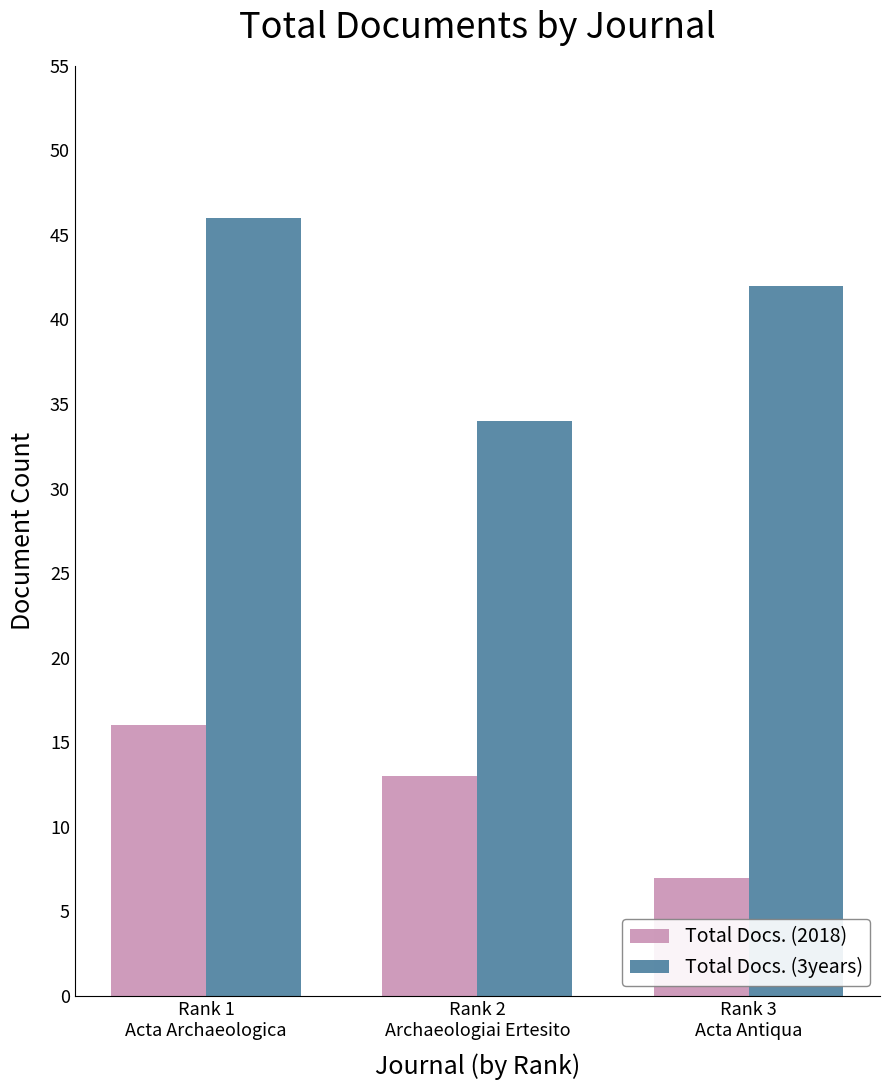

At which category is the sum across all series the highest?

Rank 1
Acta Archaeologica